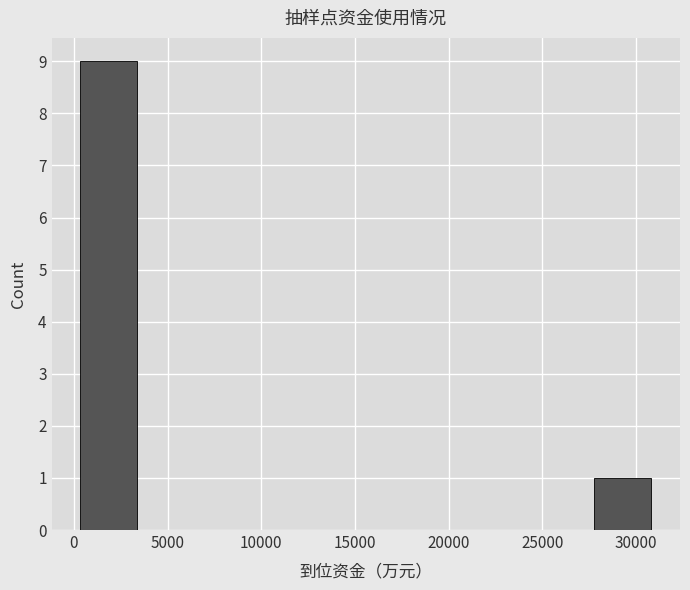

Over which range of the x-axis is the bar tallest?

500 to 3500